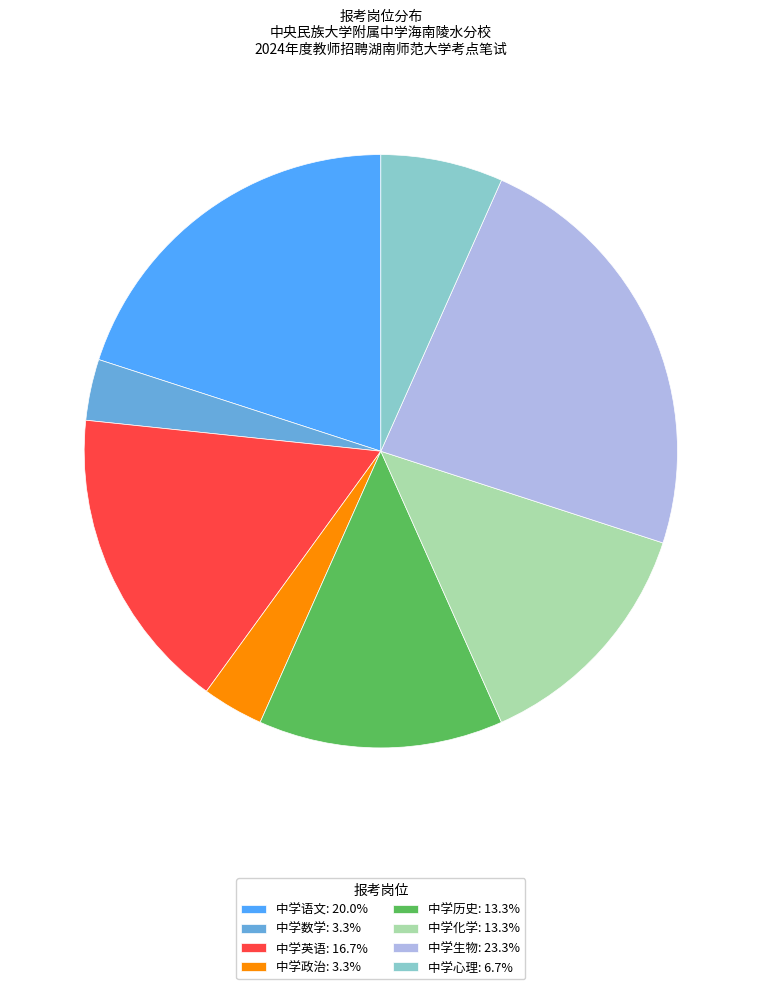

Does 中学政治: 3.3% represent more than half of the total?

No